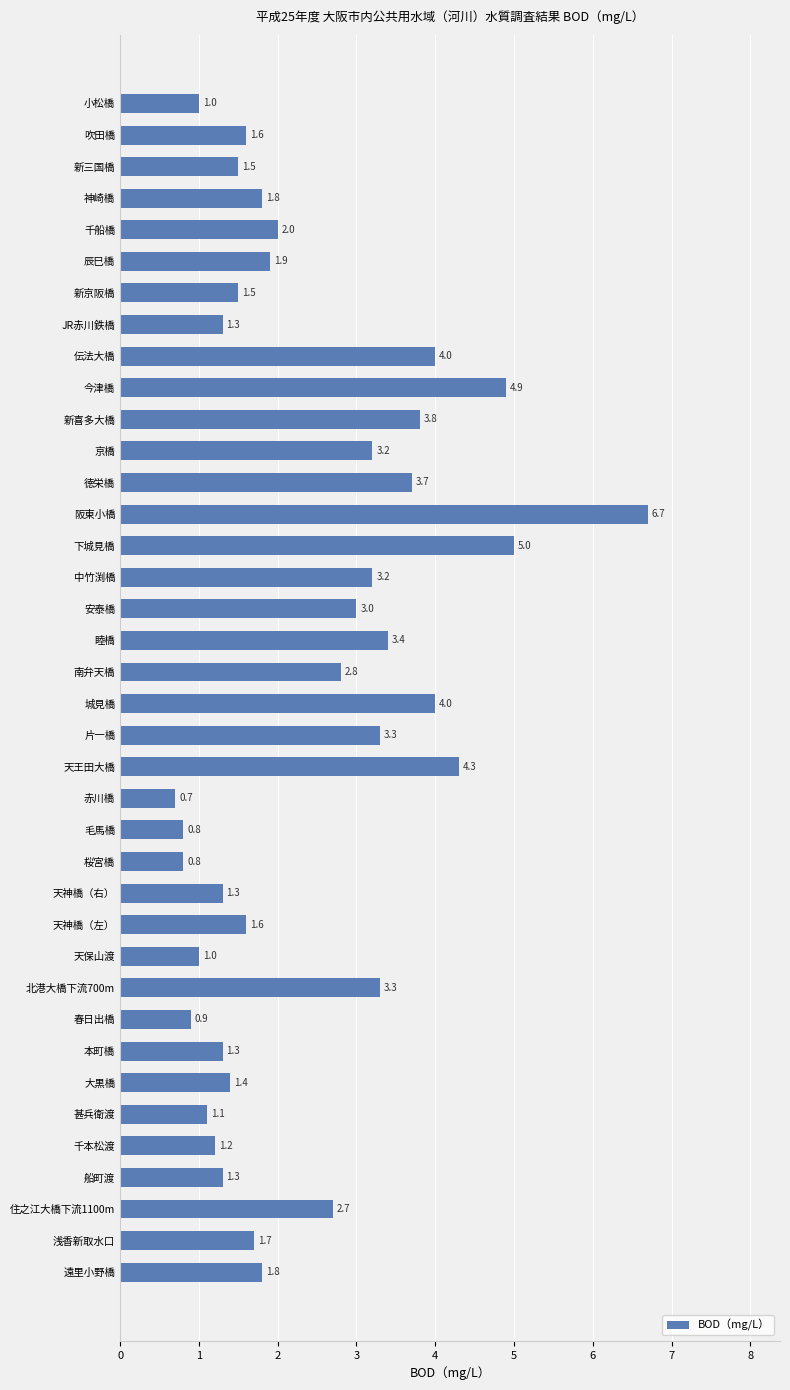

What is the maximum value shown in the chart?

6.7